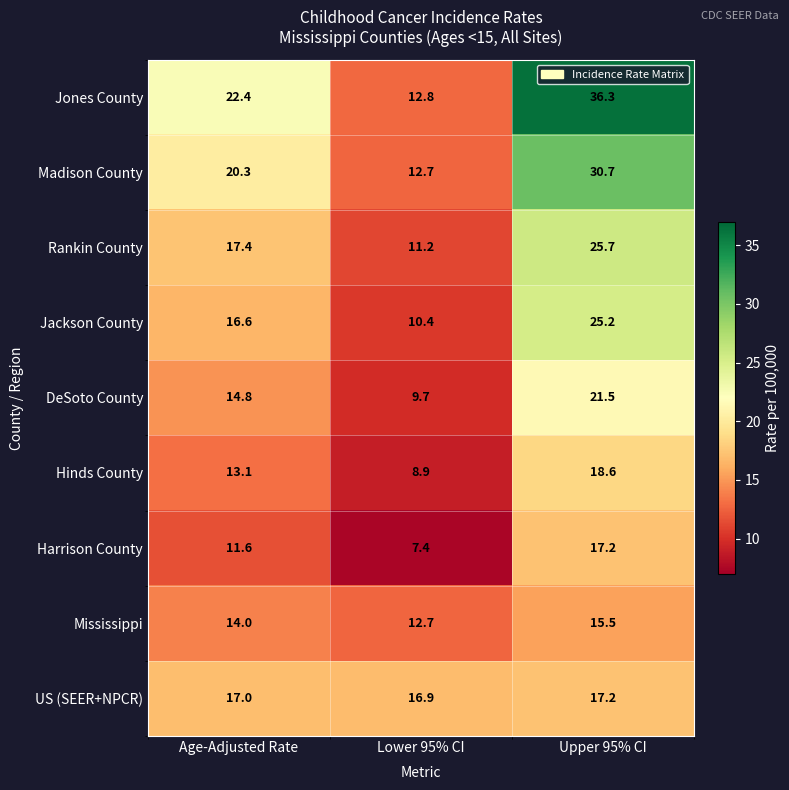

Reading left to right, what are all the values shown in this chart?

Jones County: Age-Adjusted Rate=22.4	Lower 95% CI=12.8	Upper 95% CI=36.3
Madison County: Age-Adjusted Rate=20.3	Lower 95% CI=12.7	Upper 95% CI=30.7
Rankin County: Age-Adjusted Rate=17.4	Lower 95% CI=11.2	Upper 95% CI=25.7
Jackson County: Age-Adjusted Rate=16.6	Lower 95% CI=10.4	Upper 95% CI=25.2
DeSoto County: Age-Adjusted Rate=14.8	Lower 95% CI=9.7	Upper 95% CI=21.5
Hinds County: Age-Adjusted Rate=13.1	Lower 95% CI=8.9	Upper 95% CI=18.6
Harrison County: Age-Adjusted Rate=11.6	Lower 95% CI=7.4	Upper 95% CI=17.2
Mississippi: Age-Adjusted Rate=14.0	Lower 95% CI=12.7	Upper 95% CI=15.5
US (SEER+NPCR): Age-Adjusted Rate=17.0	Lower 95% CI=16.9	Upper 95% CI=17.2